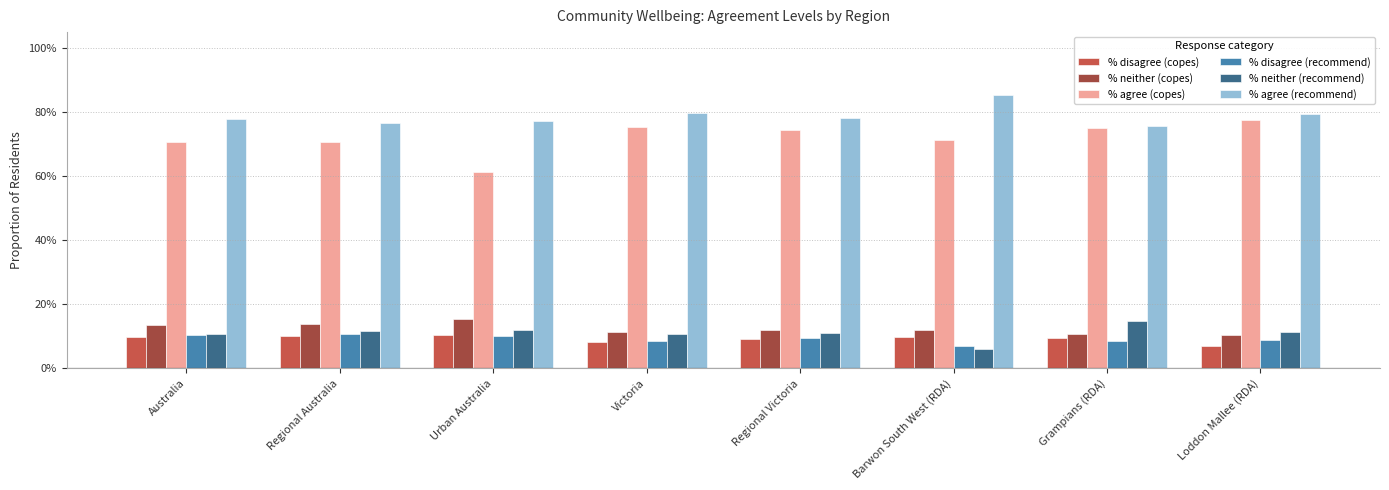

The value of % agree (copes) at Regional Australia is 0.7. True or false?

True